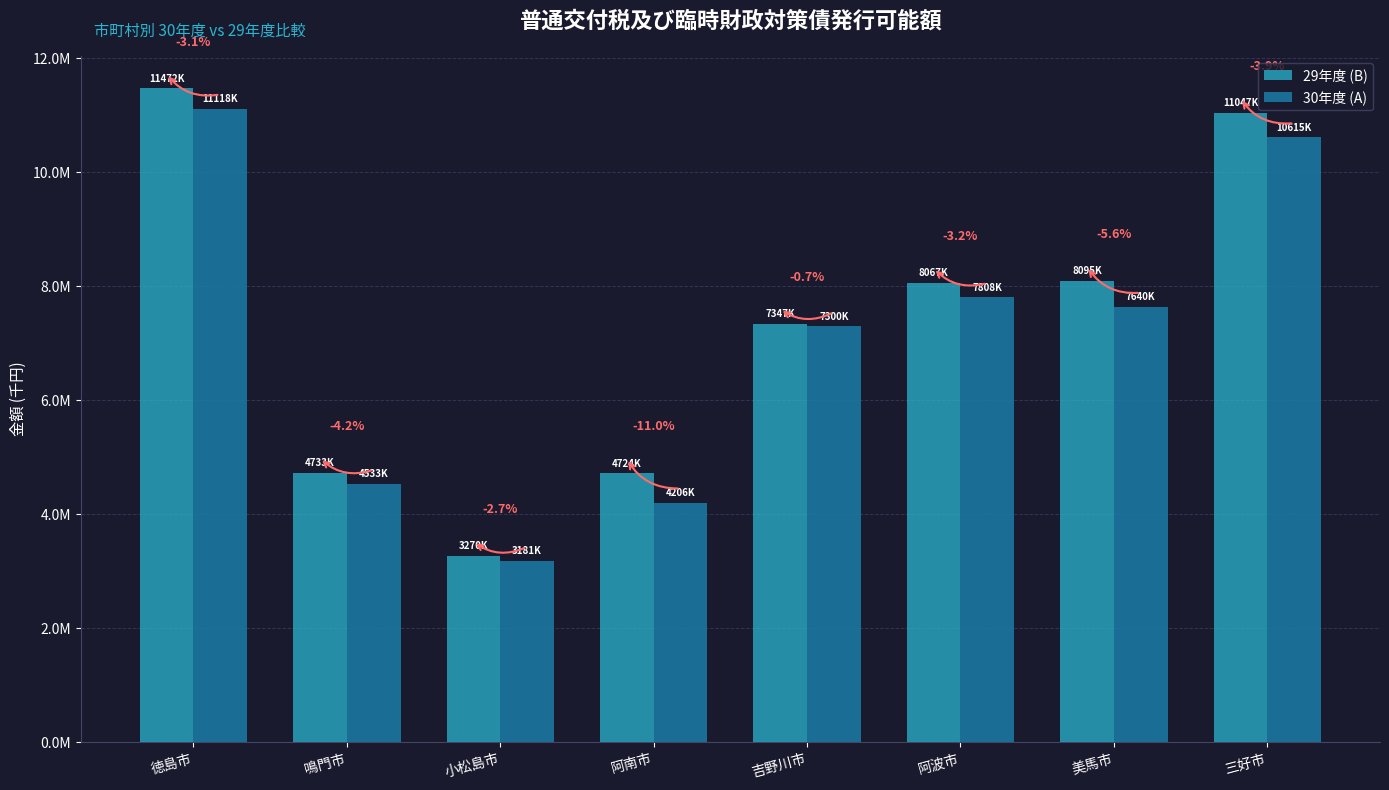

Which series has the largest total across all categories?

29年度 (B)